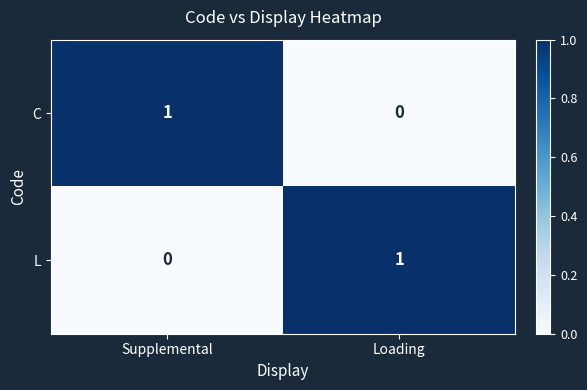

Which category has the highest value in the L series?

Loading